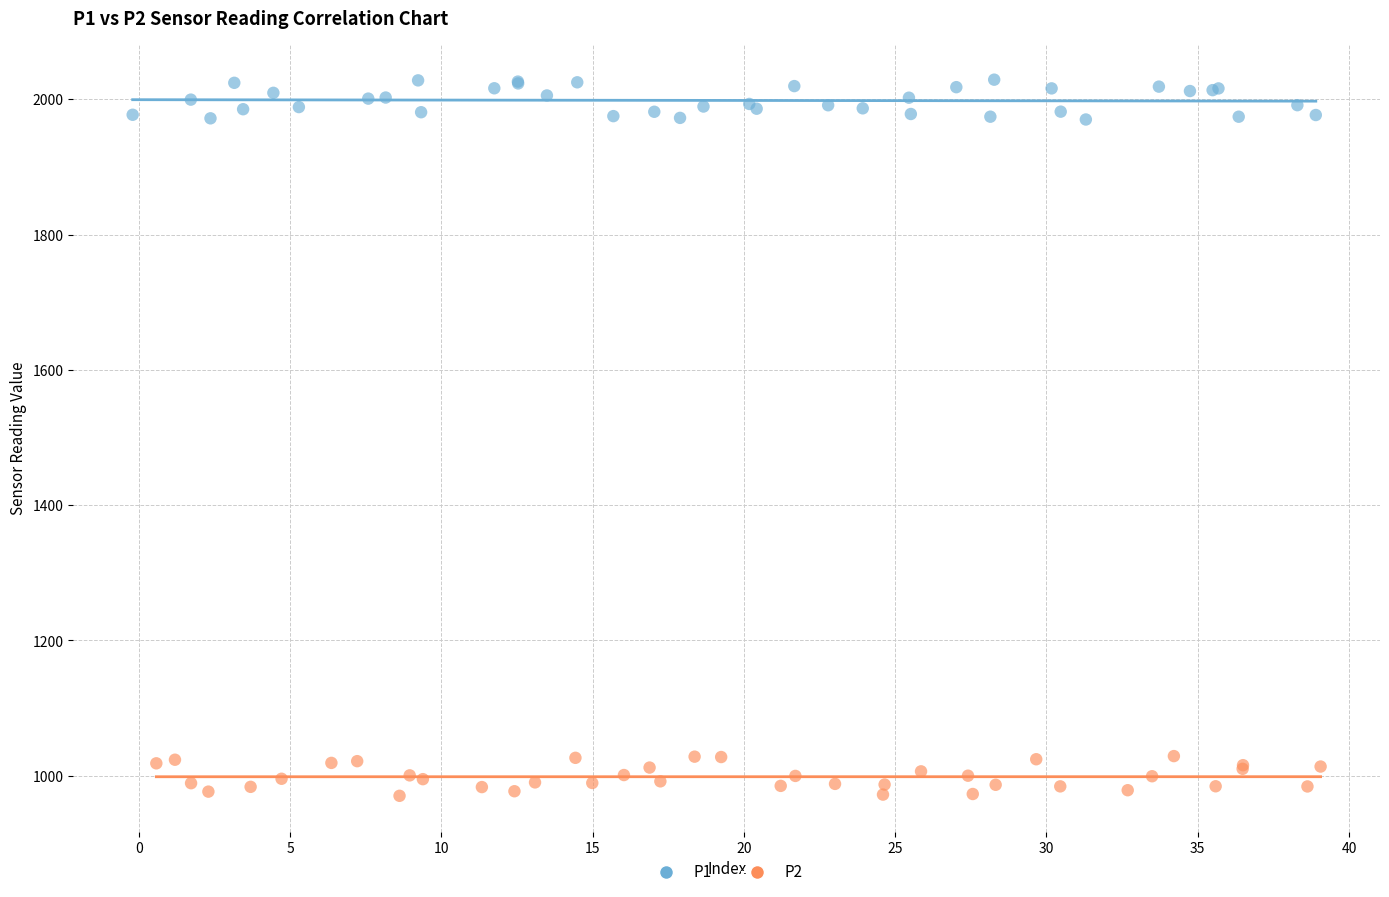

Which series reaches the maximum Y coordinate?

P1